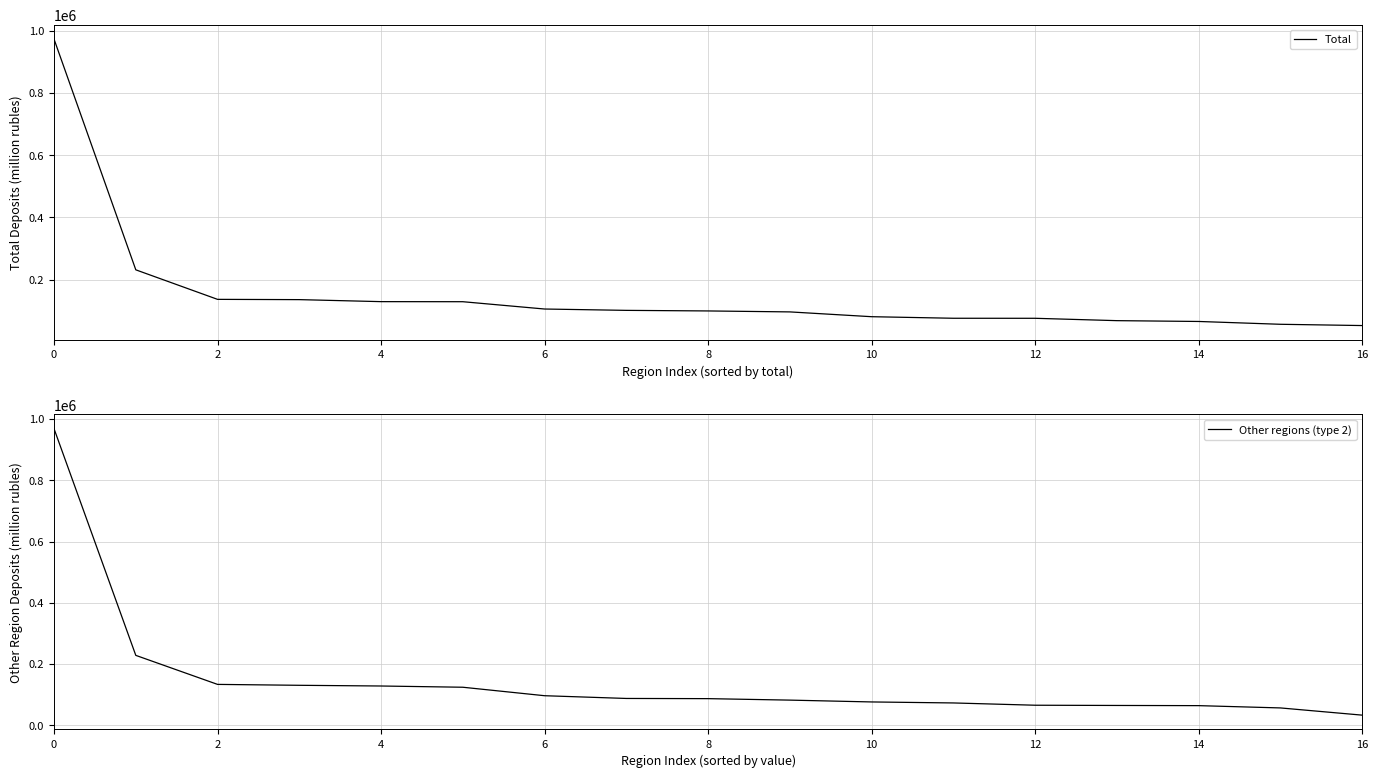

Which series has the widest spread of values?

Other regions (type 2)